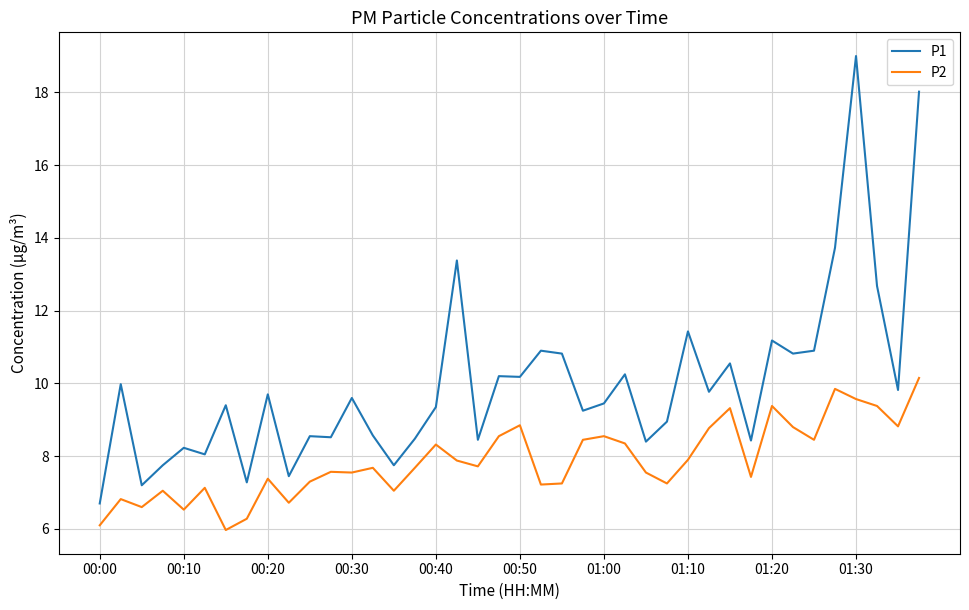

Which series has the largest range (max minus min)?

P1